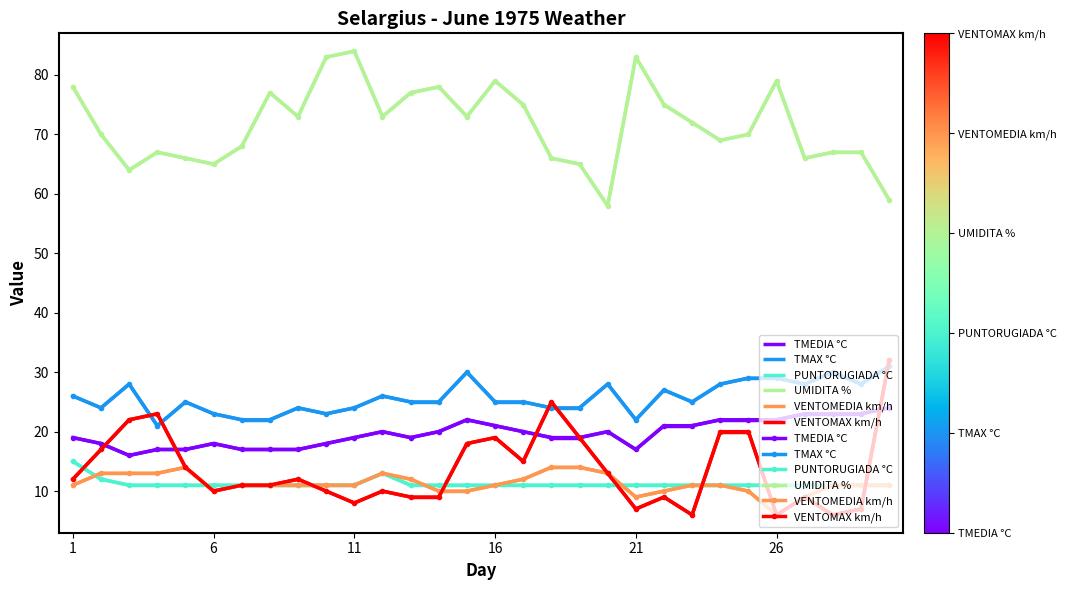

True or false: UMIDITA % and TMEDIA °C cross at least once.

False